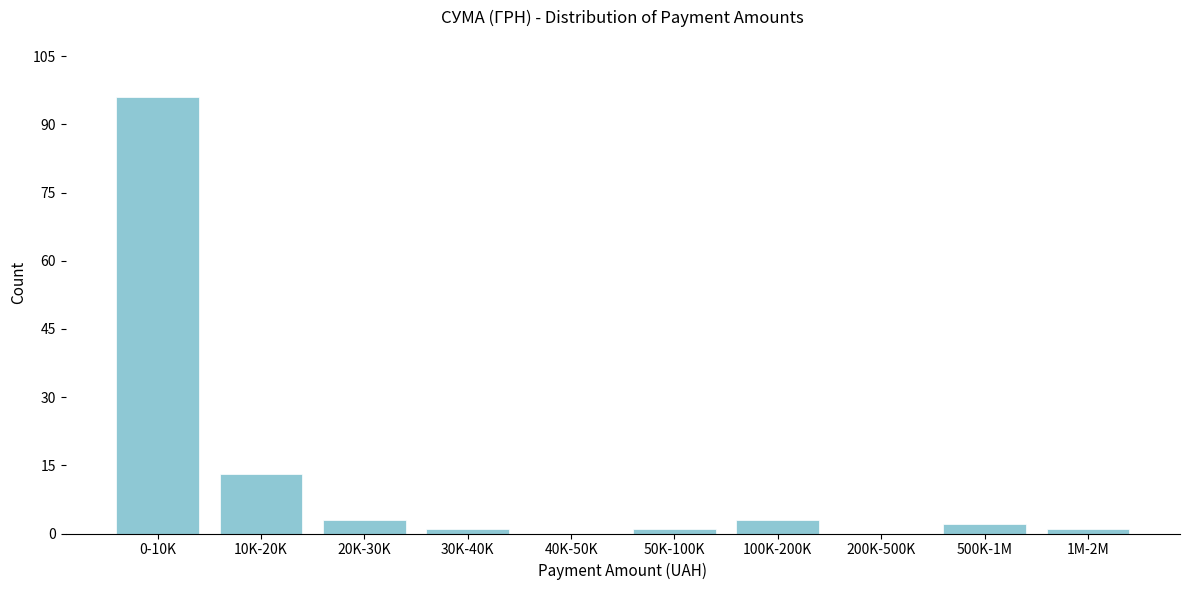

Reading left to right, transcribe all the data shown in this chart.

0-10K=96	10K-20K=13	20K-30K=3	30K-40K=1	40K-50K=0	50K-100K=1	100K-200K=3	200K-500K=0	500K-1M=2	1M-2M=1